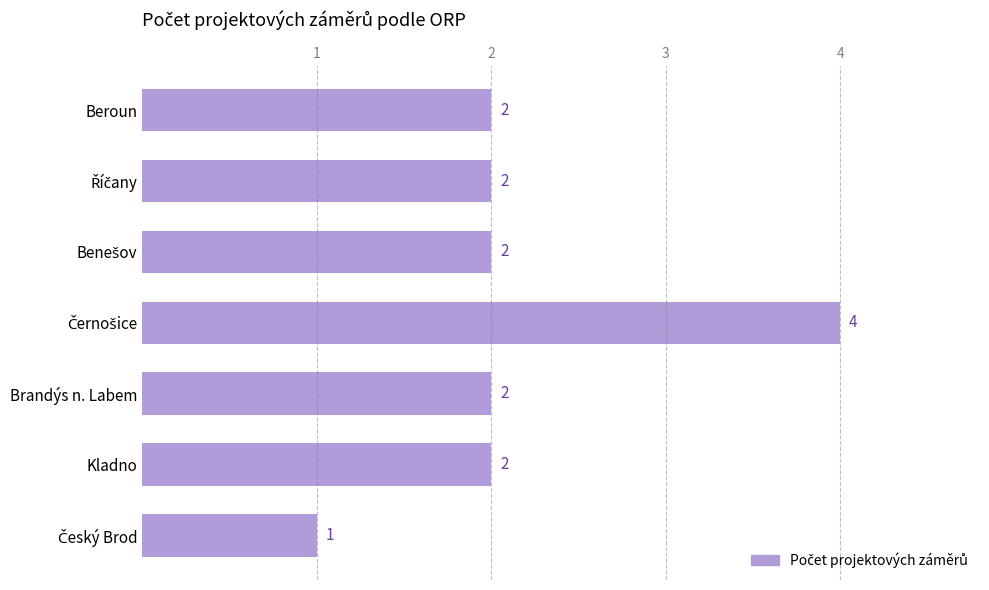

Count the values in the range 2 to 3.

5